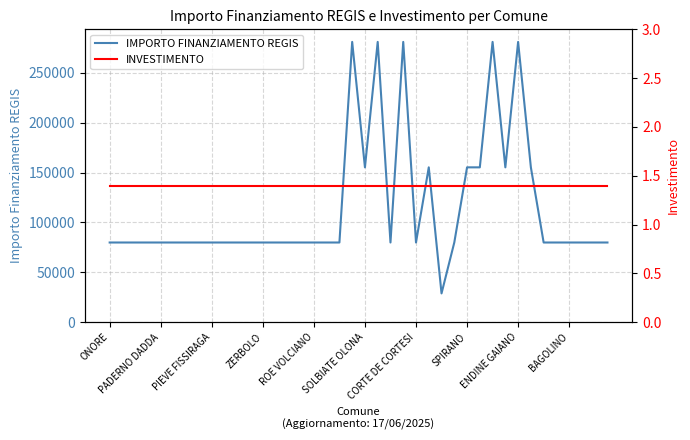

The value of IMPORTO FINANZIAMENTO REGIS at CORTE DE CORTESI is 115239. True or false?

False